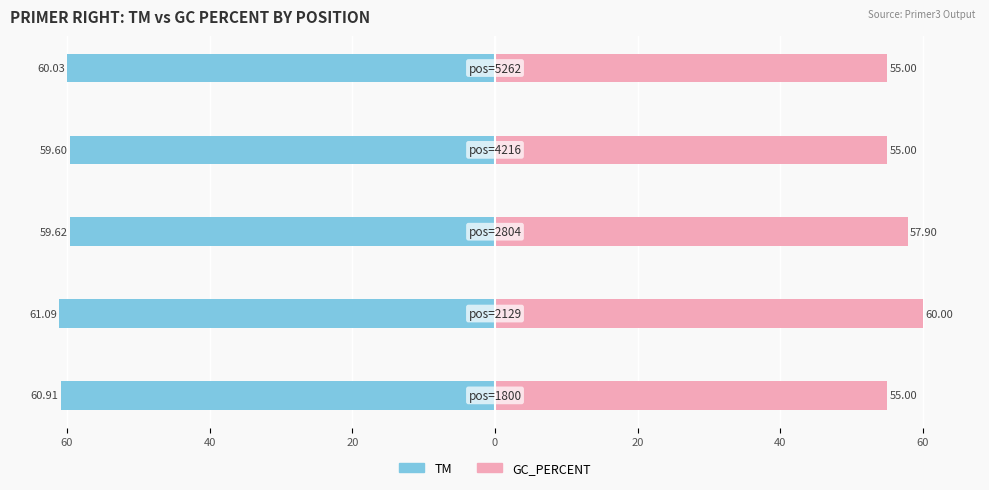

What value does the TM series have at 20?

-59.6